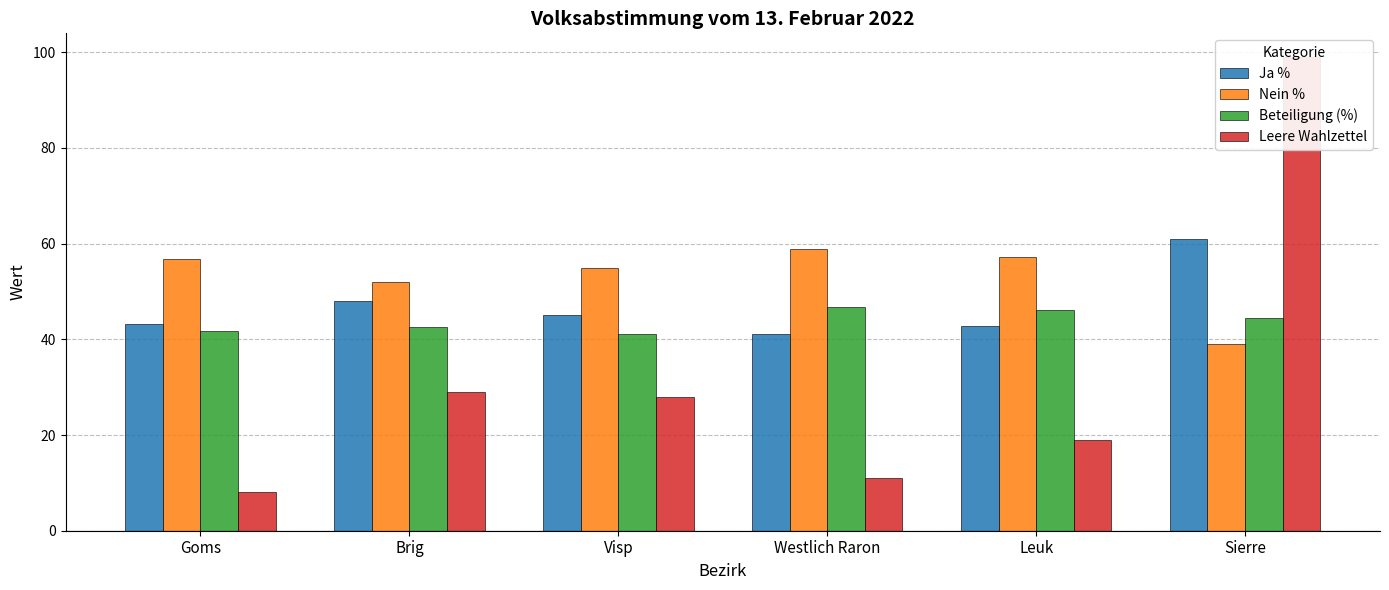

Which series has the largest range (max minus min)?

Leere Wahlzettel